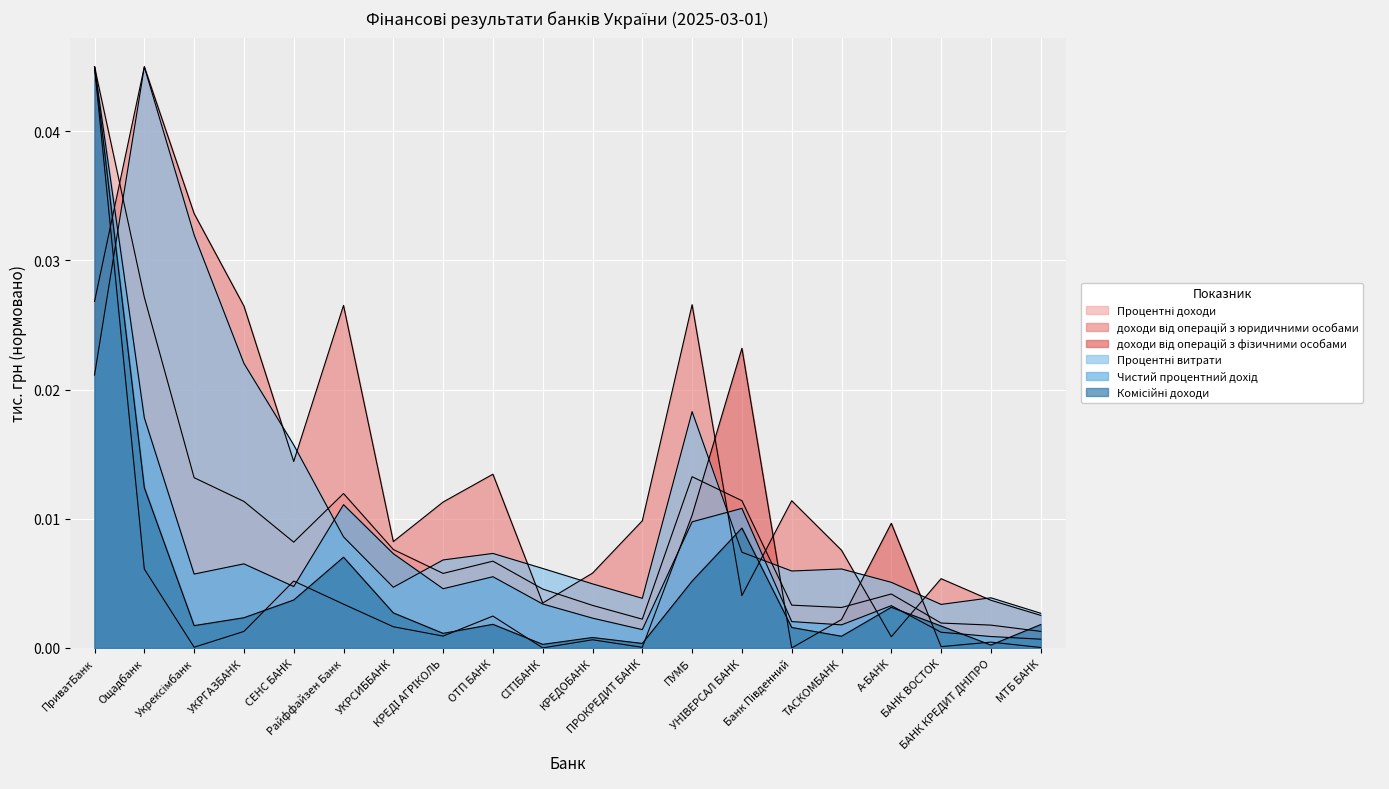

What is the label of the 5th point from the right?

ТАСКОМБАНК